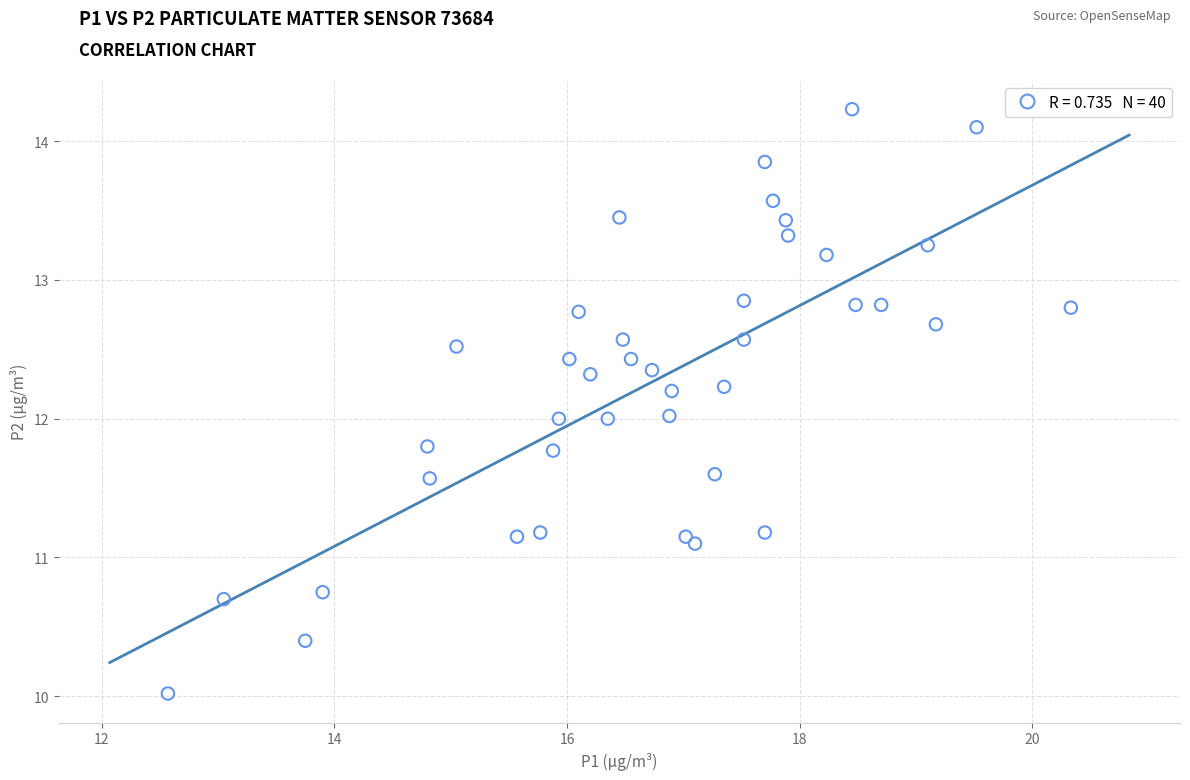

What is the range of Y values (max minus min)?

4.2